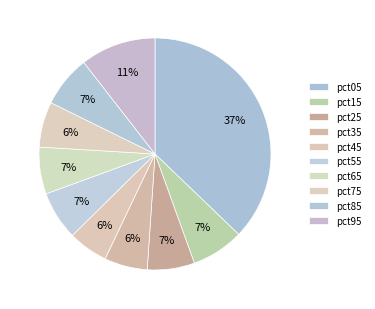

How many segments does this pie chart have?

10